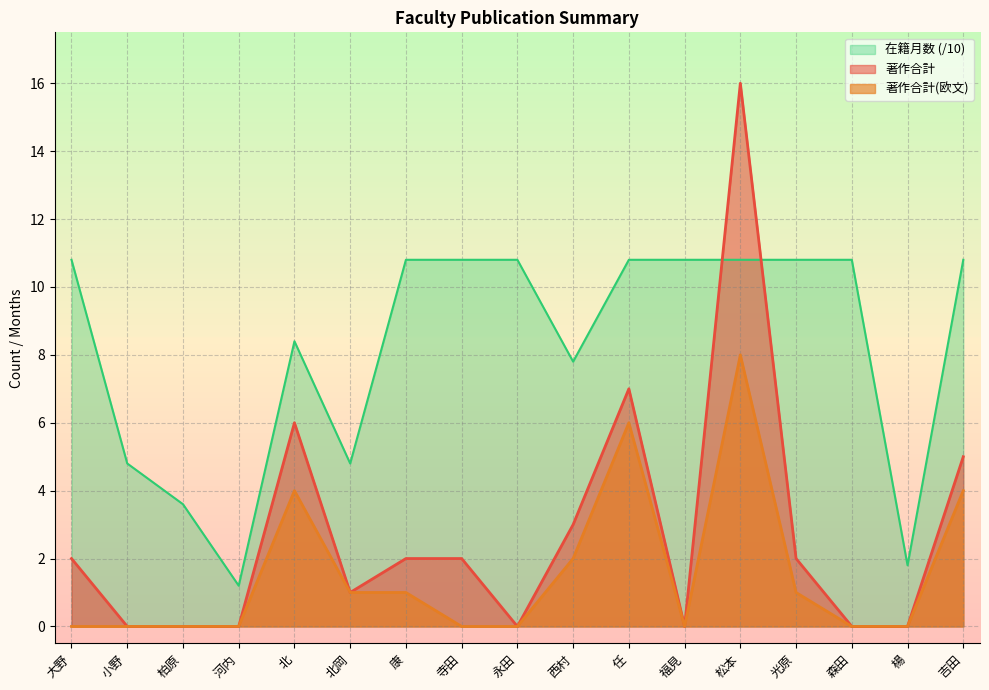

Reading left to right, extract all data points from this chart.

著作合計: 大野=2.0	小野=0.0	柏原=0.0	河内=0.0	北=6.0	北岡=1.0	康=2.0	寺田=2.0	永田=0.0	西村=3.0	任=7.0	福見=0.0	松本=16.0	光原=2.0	森田=0.0	楊=0.0	吉田=5.0
著作合計(欧文): 大野=0.0	小野=0.0	柏原=0.0	河内=0.0	北=4.0	北岡=1.0	康=1.0	寺田=0.0	永田=0.0	西村=2.0	任=6.0	福見=0.0	松本=8.0	光原=1.0	森田=0.0	楊=0.0	吉田=4.0
在籍月数: 大野=10.8	小野=4.8	柏原=3.6	河内=1.2	北=8.4	北岡=4.8	康=10.8	寺田=10.8	永田=10.8	西村=7.8	任=10.8	福見=10.8	松本=10.8	光原=10.8	森田=10.8	楊=1.8	吉田=10.8